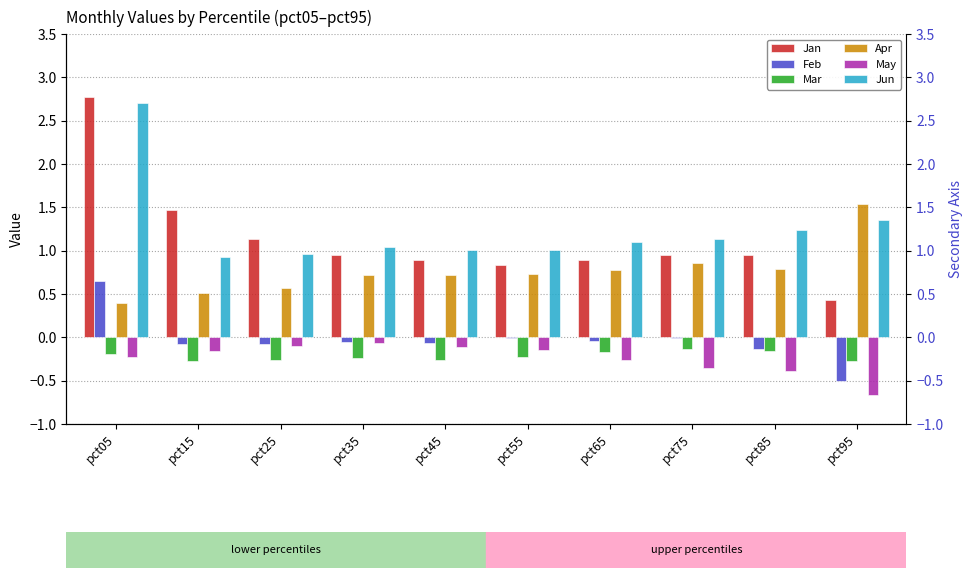

Are the bars grouped side by side (vs. stacked)?

Yes